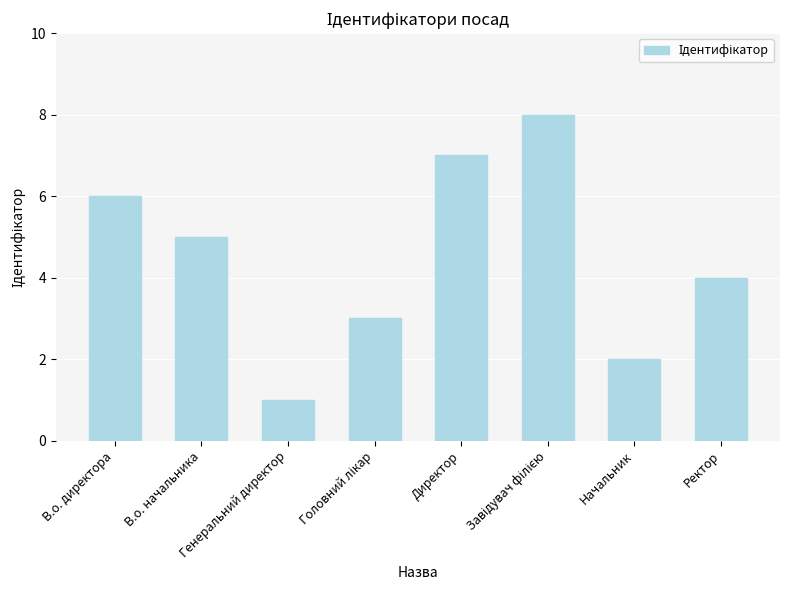

True or false: the data shows 7 at Директор.

True